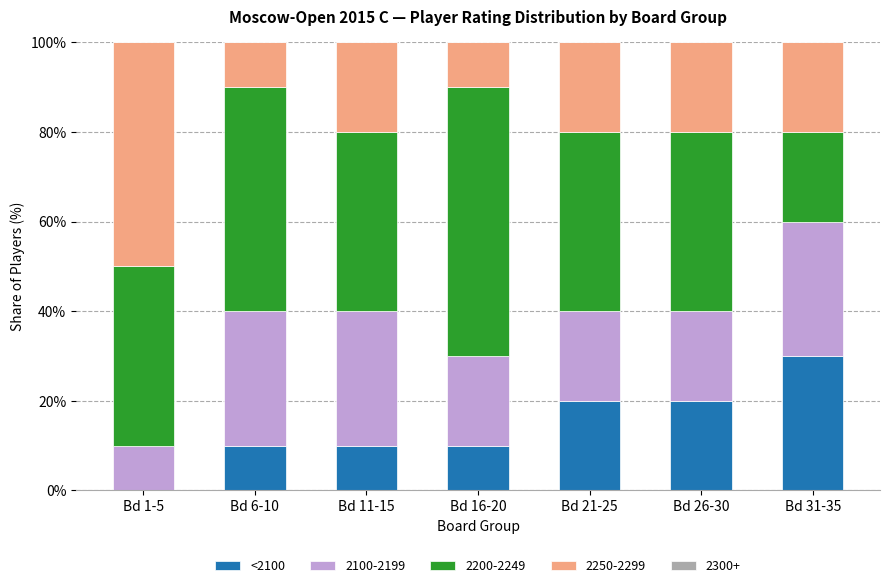

What is the maximum value for <2100?

30